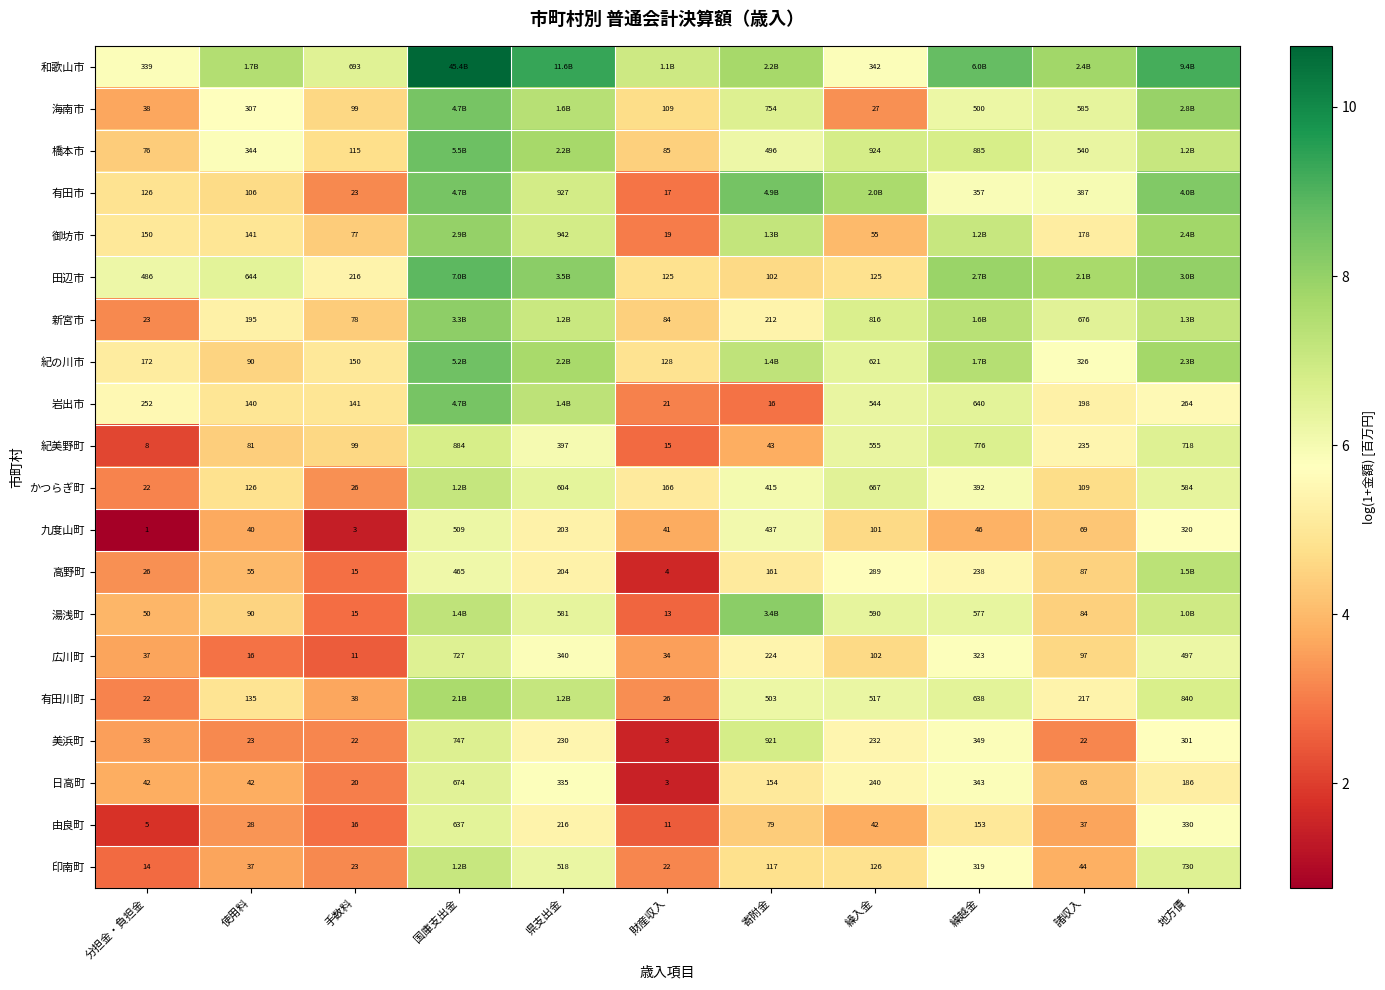

At which label is 紀美野町 closest to 446?

県支出金